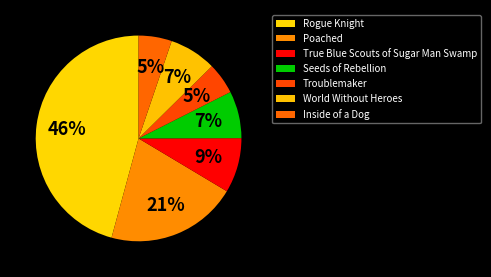

Does True Blue Scouts of Sugar Man Swamp account for over 50% of the chart?

No